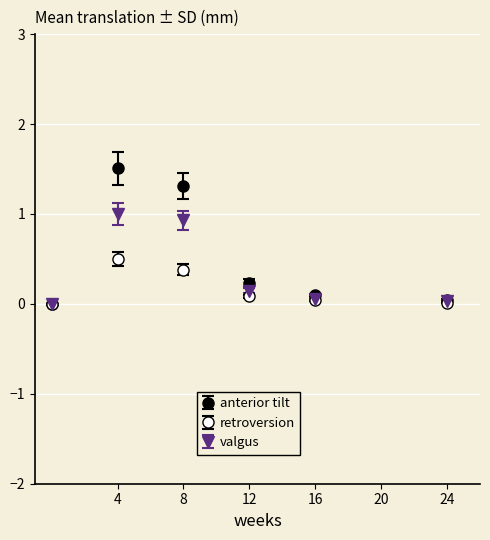

How many distinct data groups are displayed?

3